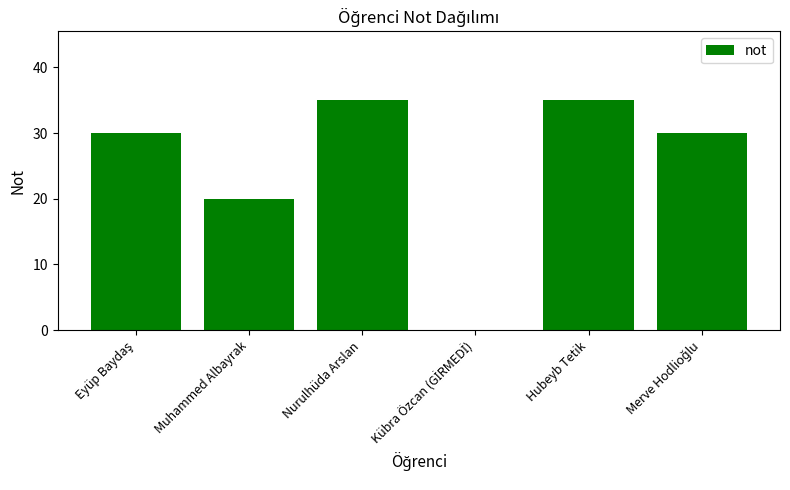

Where is the data nearest to the value 17?

Muhammed Albayrak